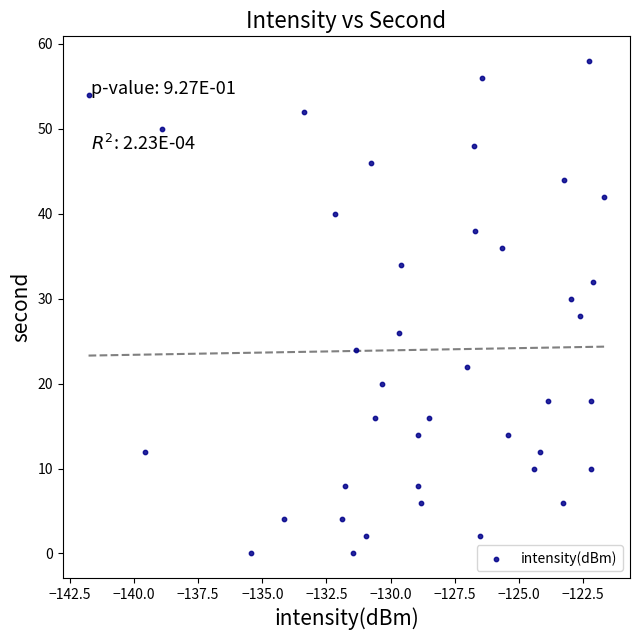

What is the range of Y values (max minus min)?

58